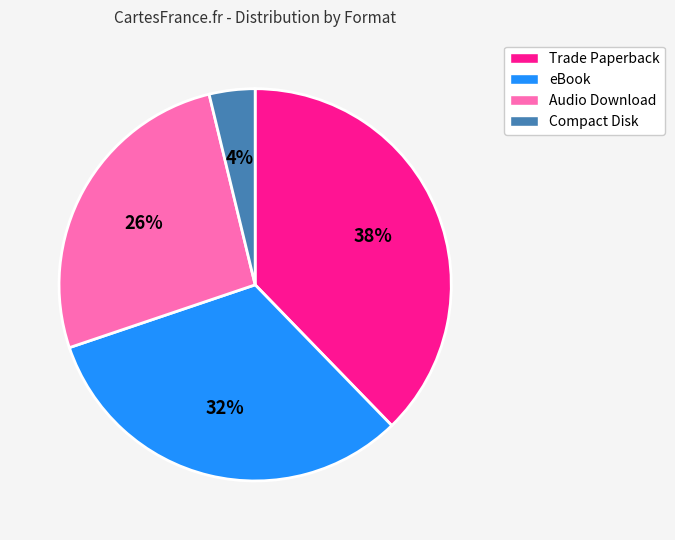

Which category has the biggest portion of the pie?

Trade Paperback